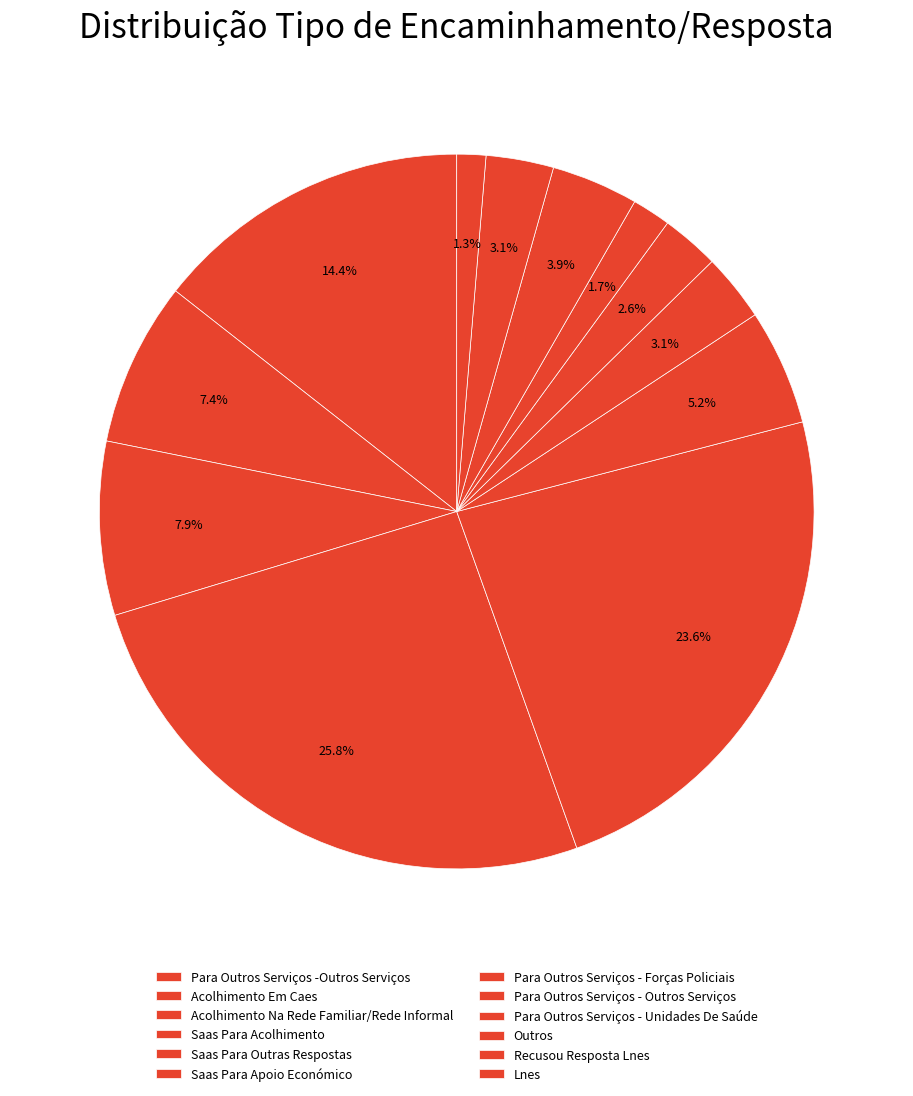

Rank the categories by value from highest to lowest.

Saas Para Acolhimento, Saas Para Outras Respostas, Para Outros Serviços -Outros Serviços, Acolhimento Na Rede Familiar/Rede Informal, Acolhimento Em Caes, Saas Para Apoio Económico, Outros, Para Outros Serviços - Forças Policiais, Recusou Resposta Lnes, Para Outros Serviços - Outros Serviços, Para Outros Serviços - Unidades De Saúde, Lnes